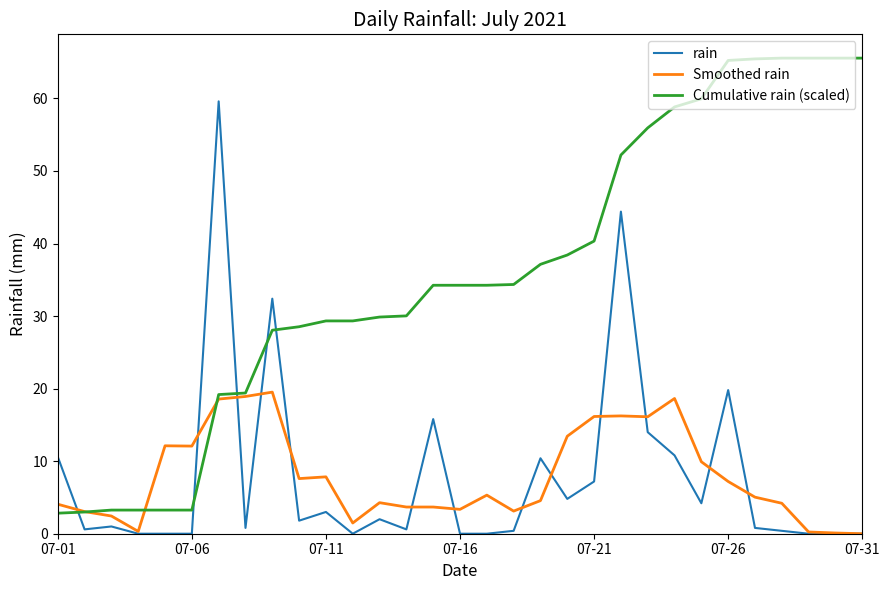

Which series has the largest total across all categories?

Cumulative rain (scaled)